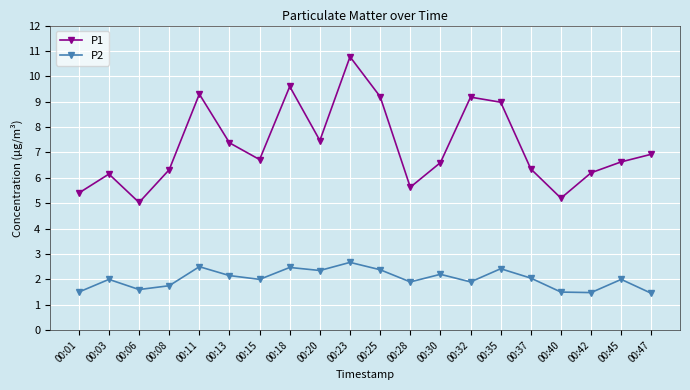

The value of P1 at 00:35 is 2.5. True or false?

False